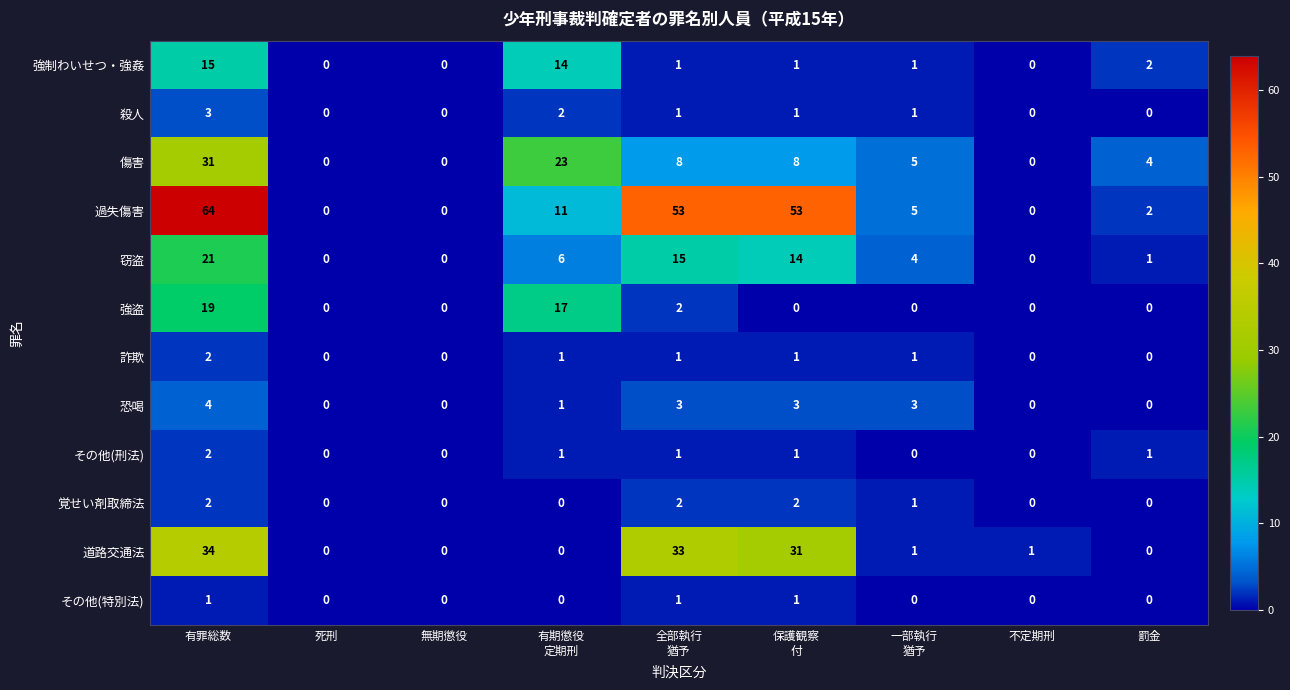

At how many categories does at least one series exceed 12?

4